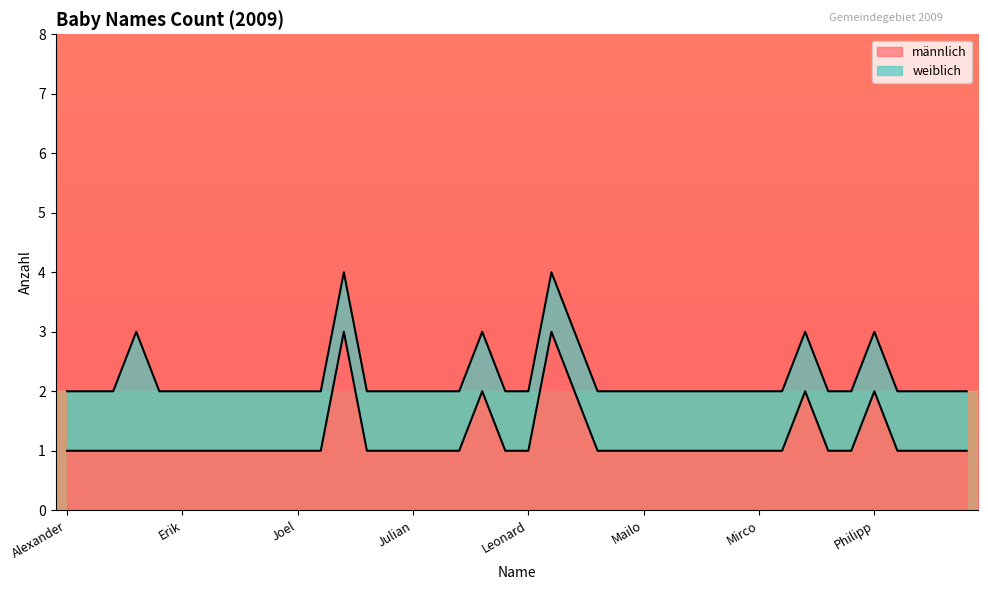

What is the minimum value shown in the chart?

1